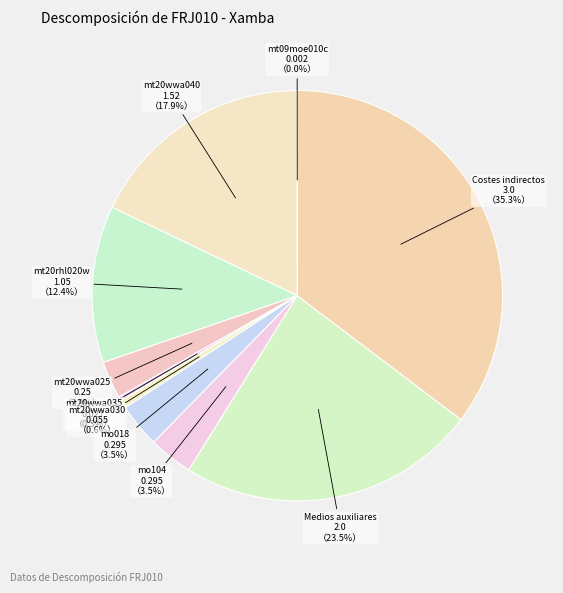

Between mt20wwa025 and mo104, which is larger?

mo104